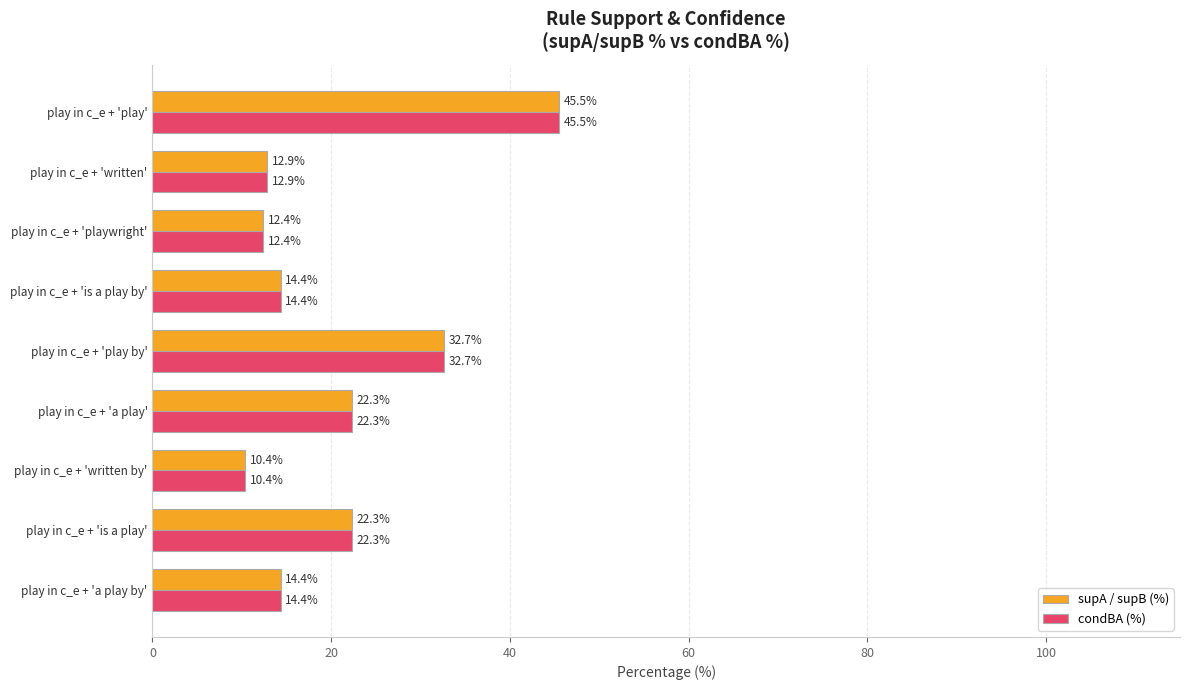

Which category has the lowest value in the supA / supB (%) series?

play in c_e + 'written by'